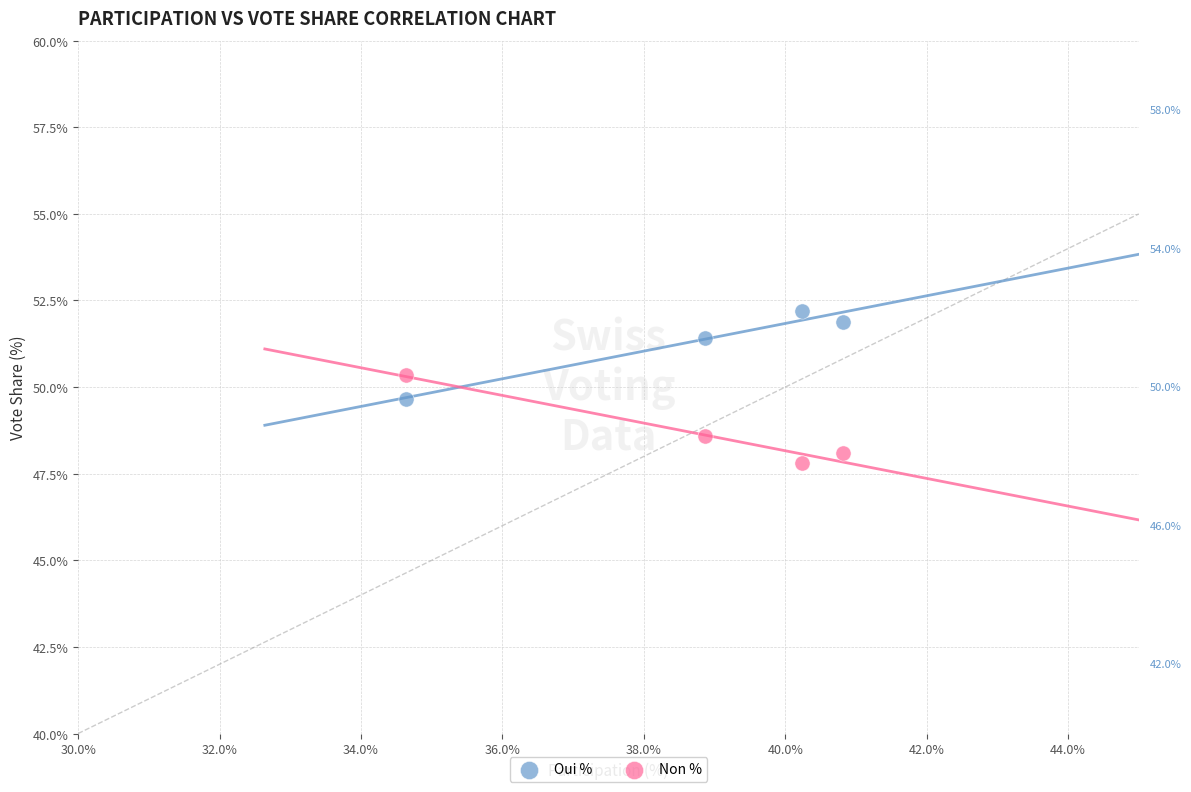

Across all data points, what is the range of X values (max minus min)?

6.2